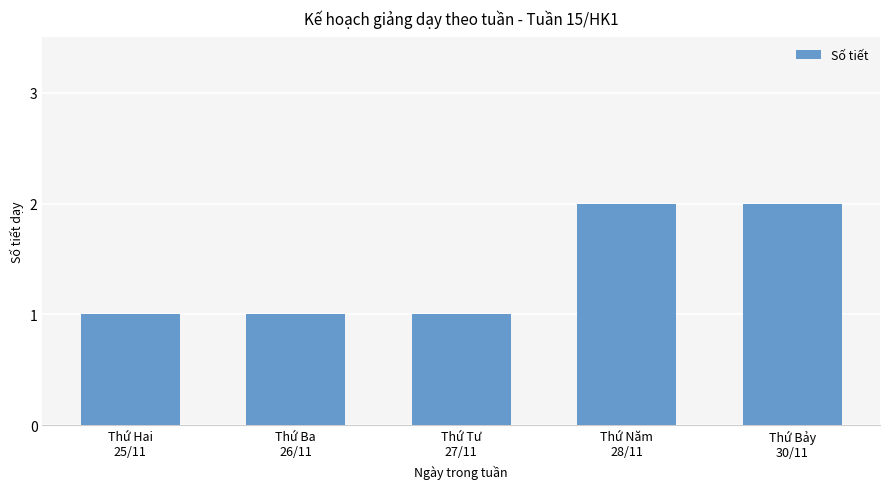

What is the greatest value displayed?

2